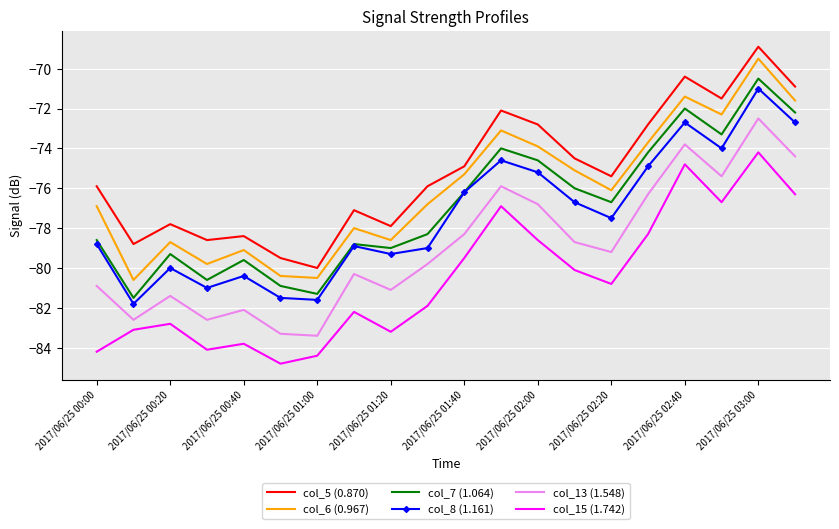

What is the difference between the maximum and second lowest values in the col_13 (1.548) series?

10.8